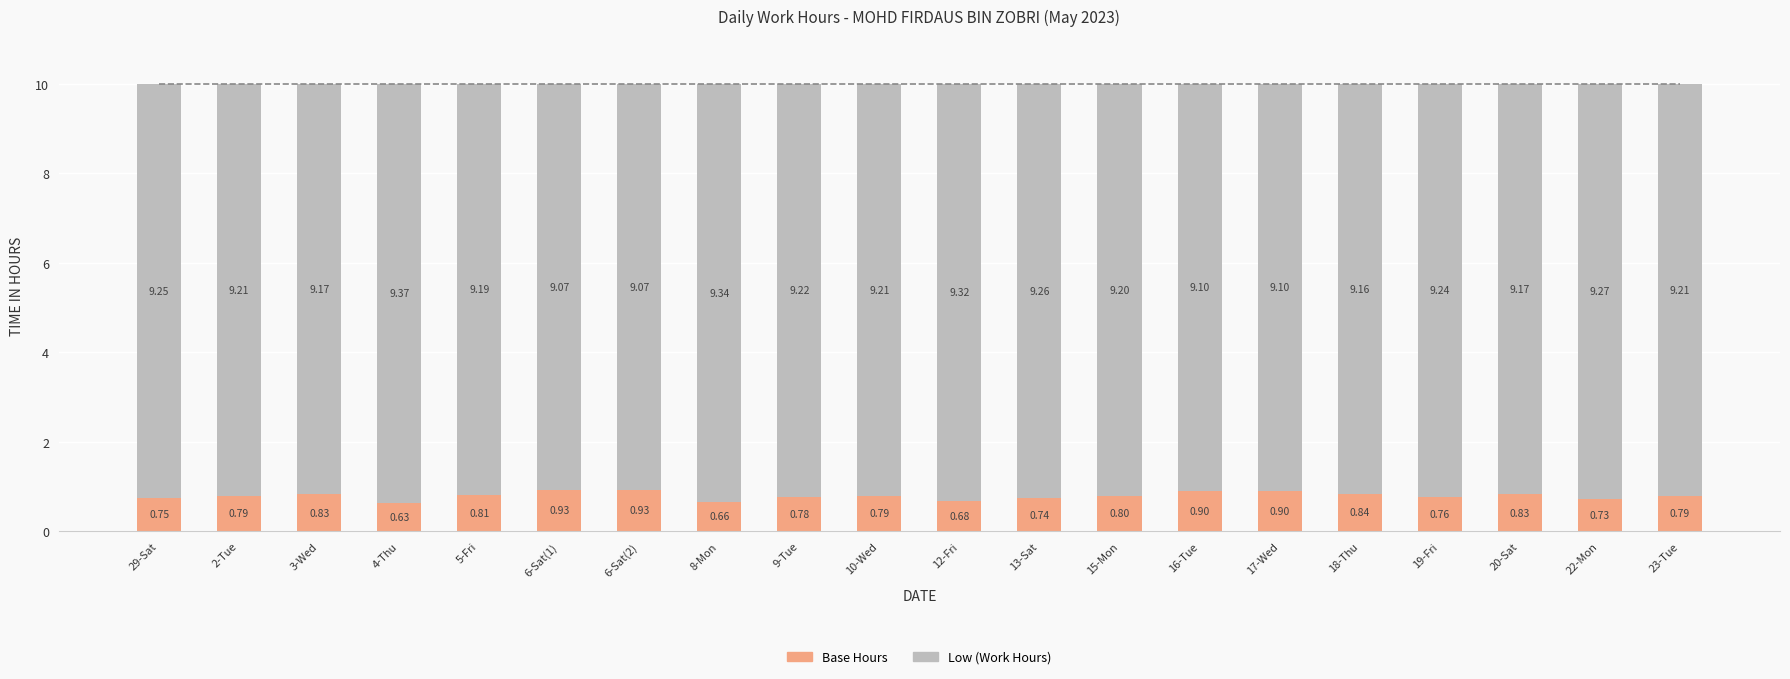

What is the total value across all series at 19-Fri?

10.0